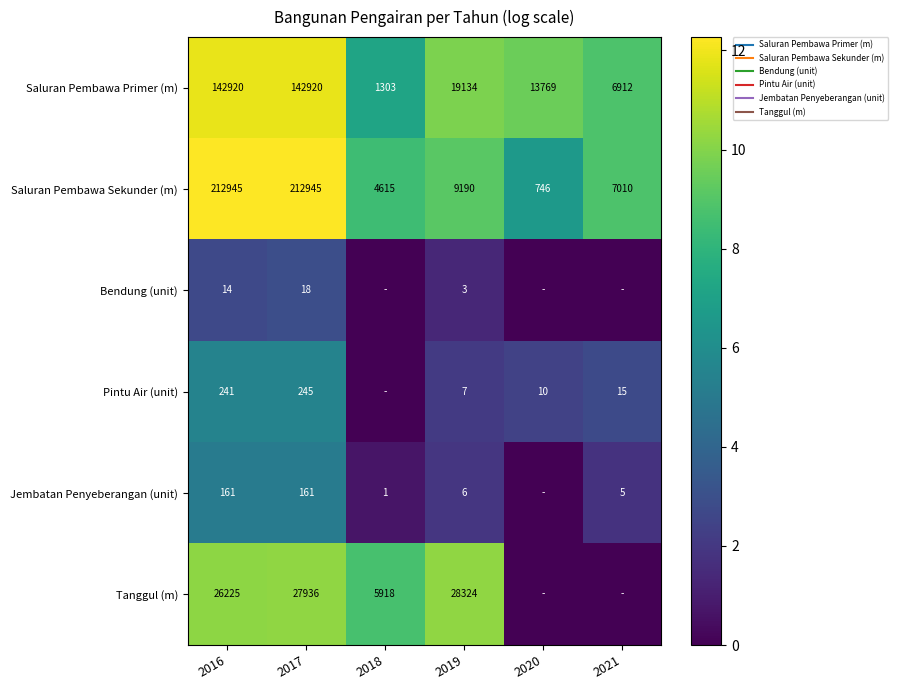

What is the difference between the maximum and minimum values in the Saluran Pembawa Primer (m) series?

4.7